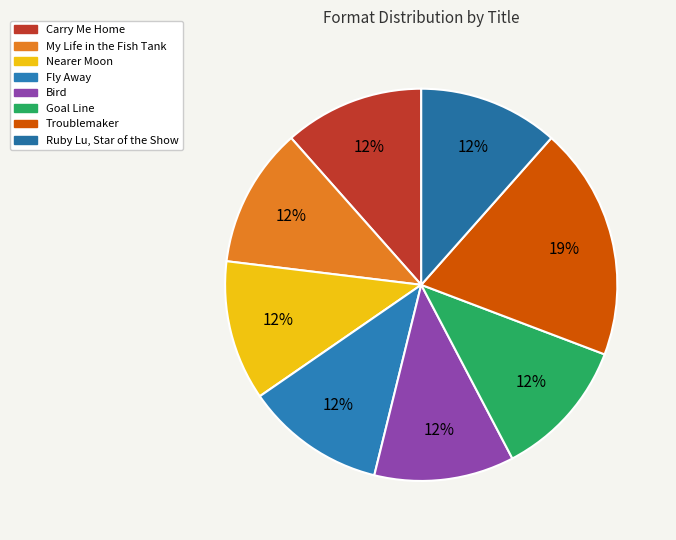

To the nearest percent, what portion does Troublemaker represent?

19%